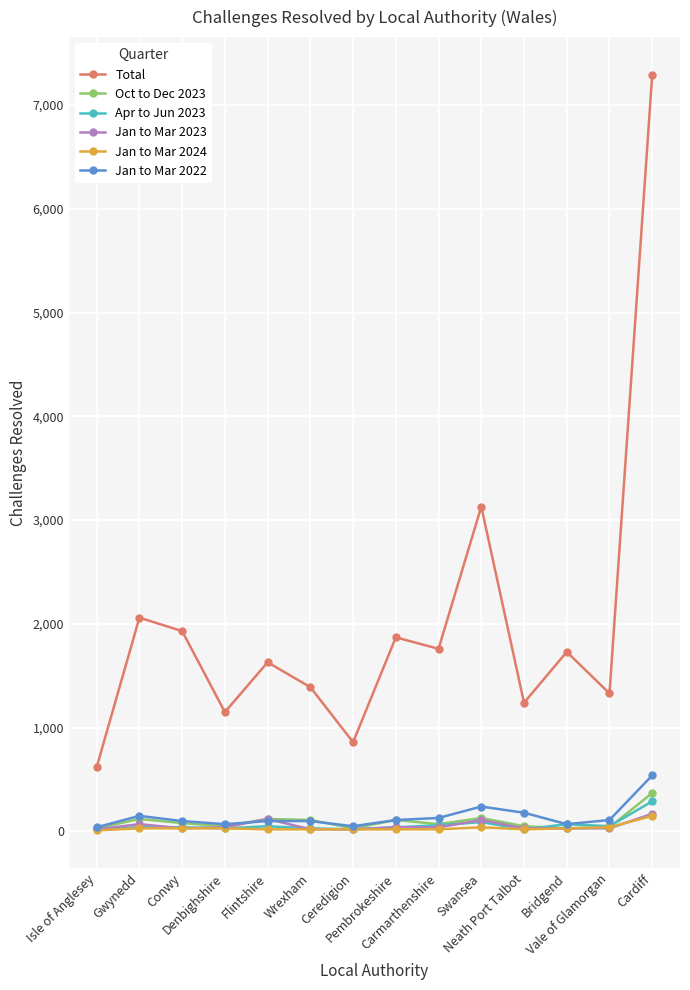

True or false: Apr to Jun 2023 and Total intersect in this chart.

False